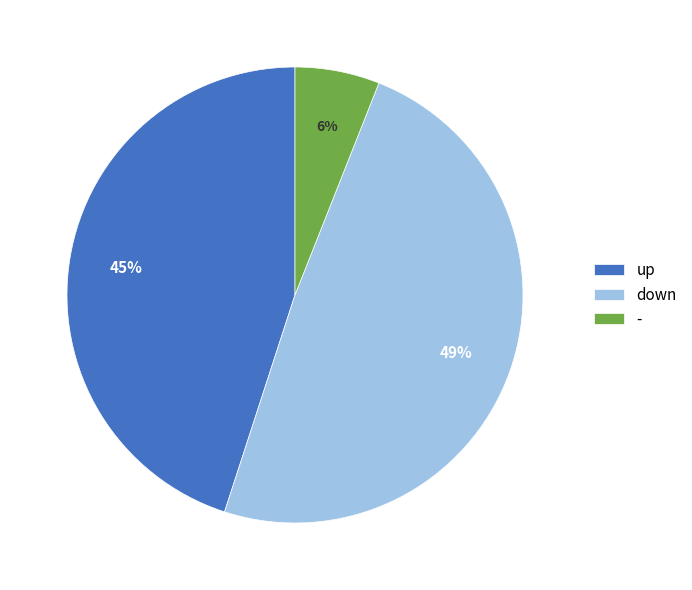

What is the ratio of the value at up to the value at -?

7.5